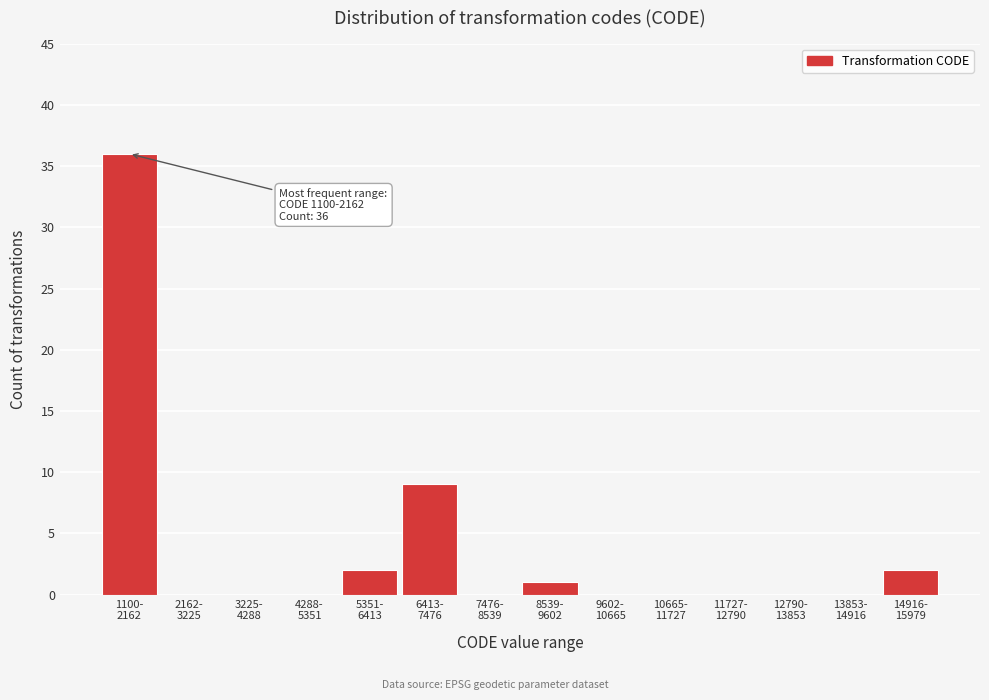

What is the maximum value shown in the chart?

36